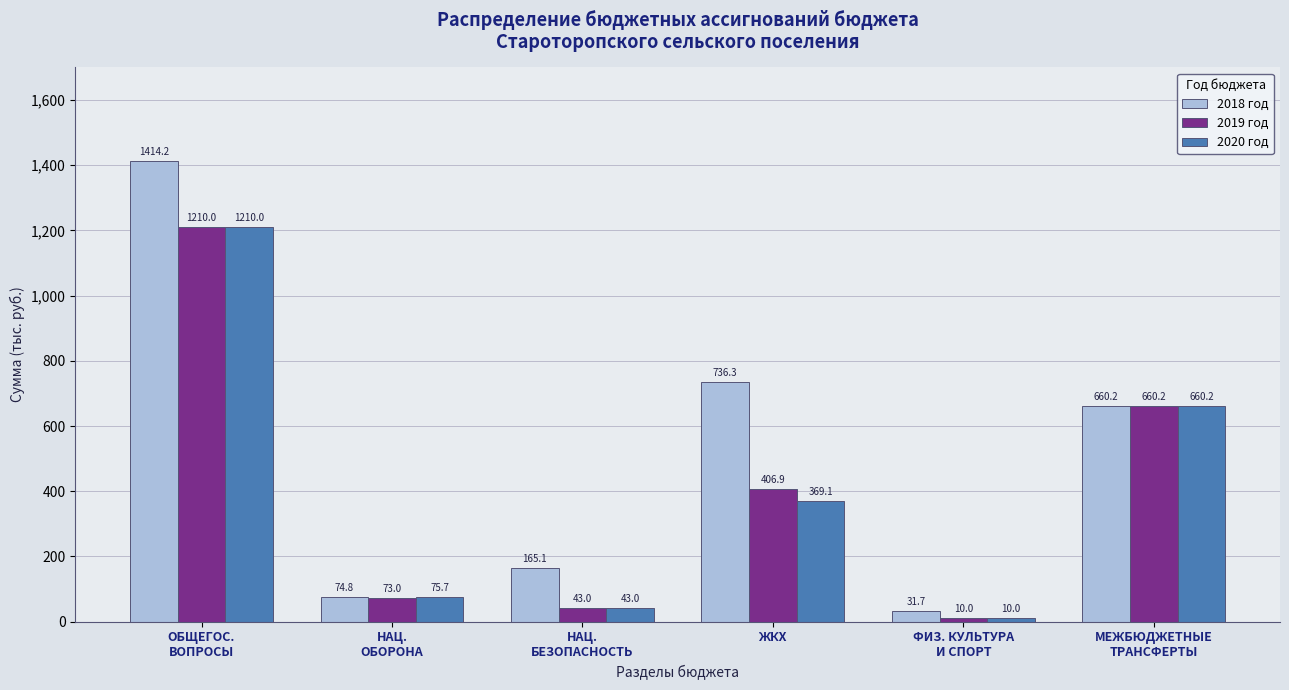

What are all the series names shown in the legend?

2018 год, 2019 год, 2020 год